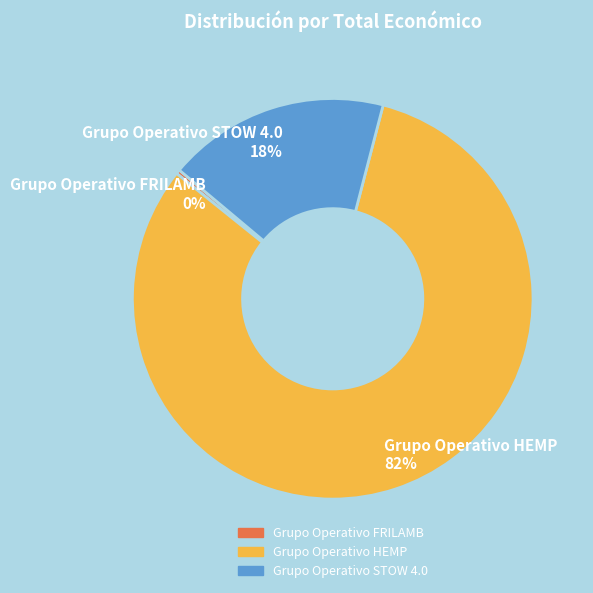

How many slices are in this pie chart?

3